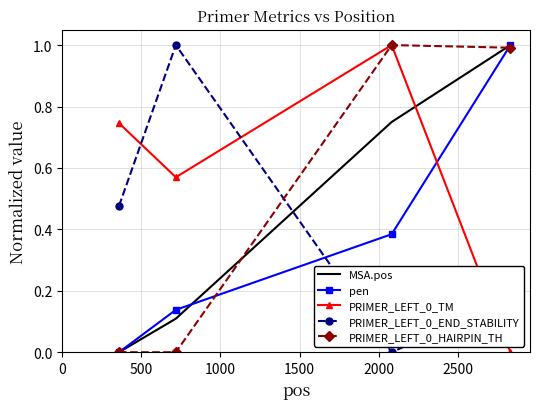

After their last crossing, which series has the higher values: MSA.pos or PRIMER_LEFT_0_END_STABILITY?

MSA.pos